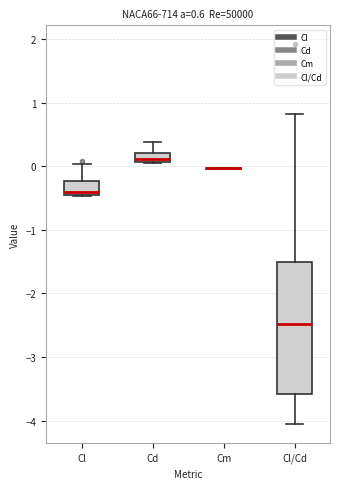

Where is the lower edge of the box for Cd on the y-axis? The values are not printed on the chart, so give them approximately, as read against the axis.

0.1